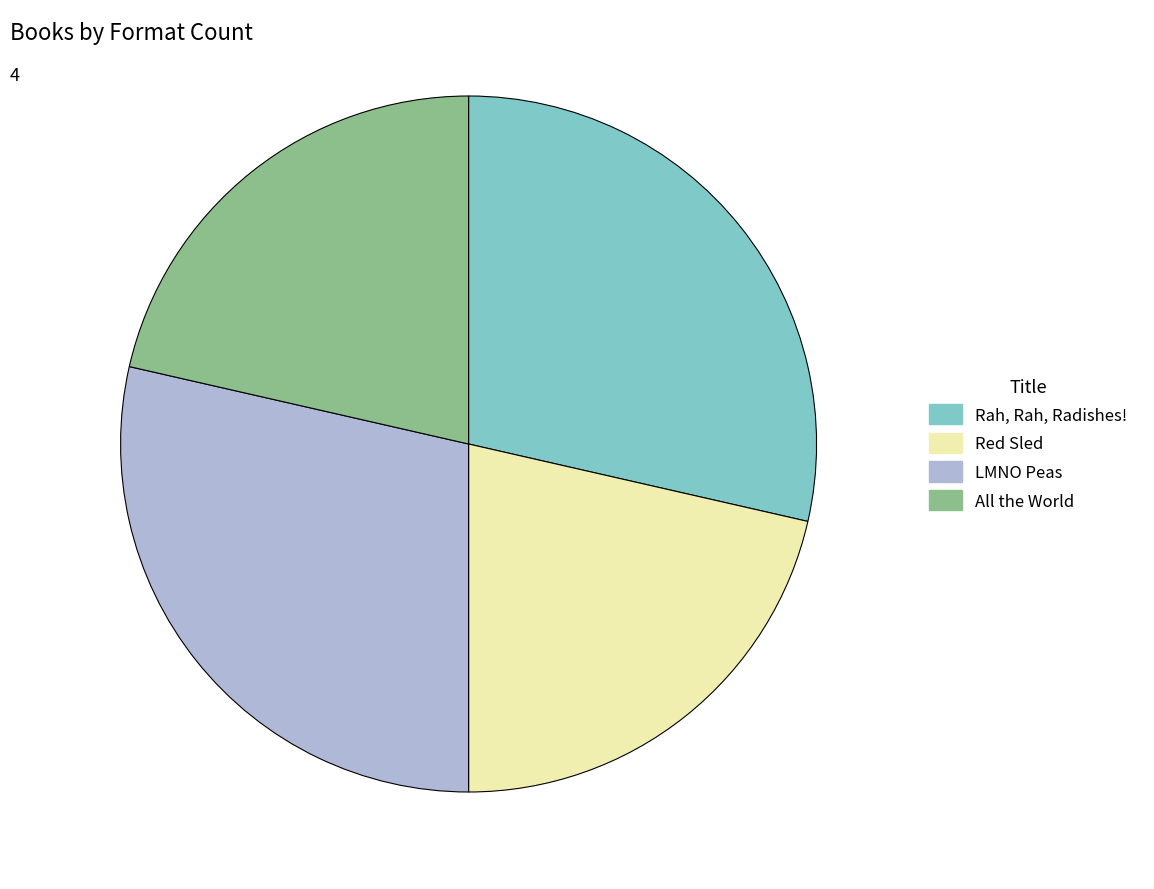

Combined, do Red Sled and All the World account for over 50%?

No